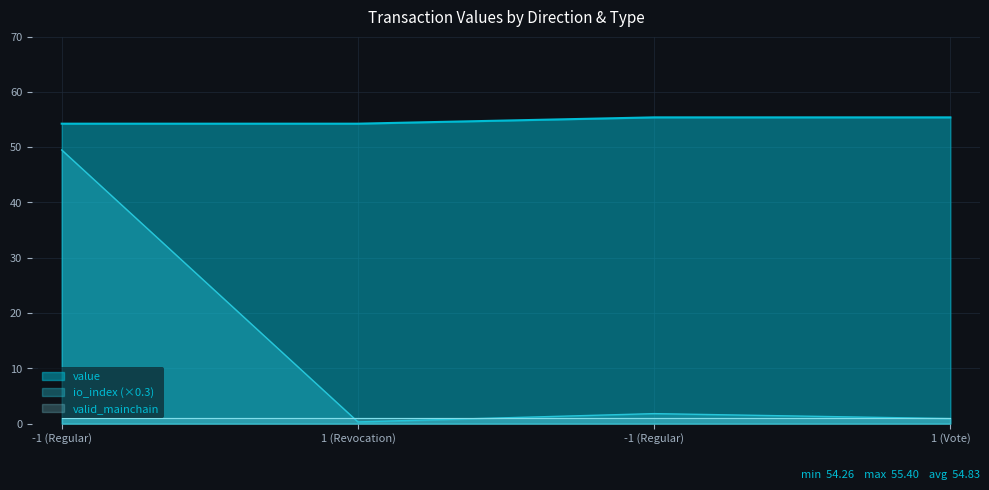

Where is value nearest to the value 54?

-1 (Regular)